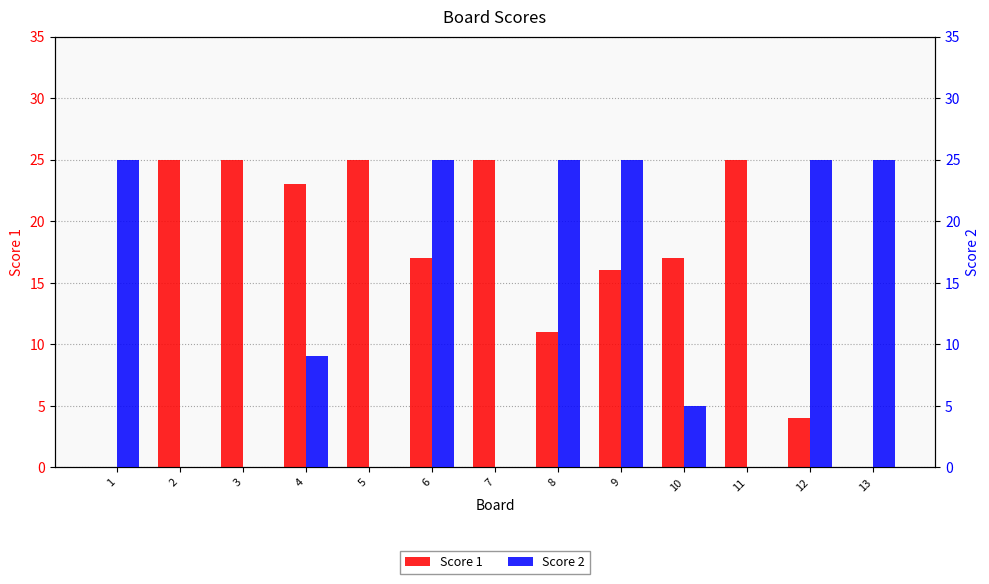

Reading right to left, extract all data points from this chart.

Score 1: 0	4	25	17	16	11	25	17	25	23	25	25	0
Score 2: 25	25	0	5	25	25	0	25	0	9	0	0	25